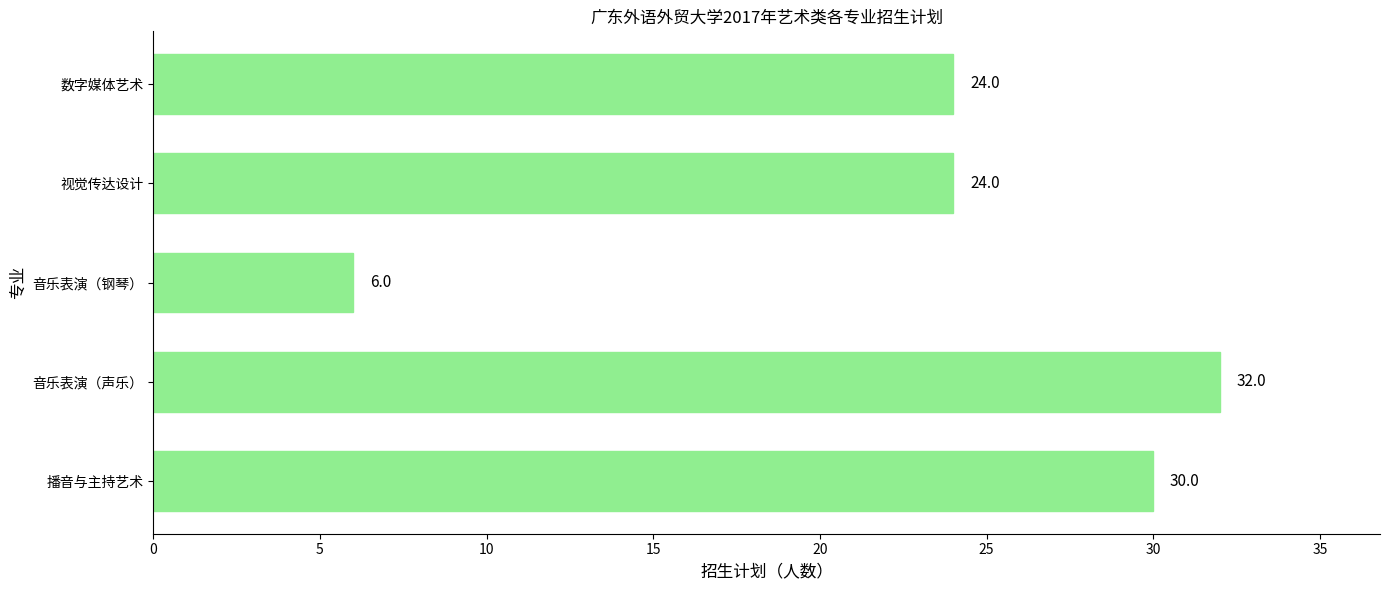

What is the greatest value displayed?

32